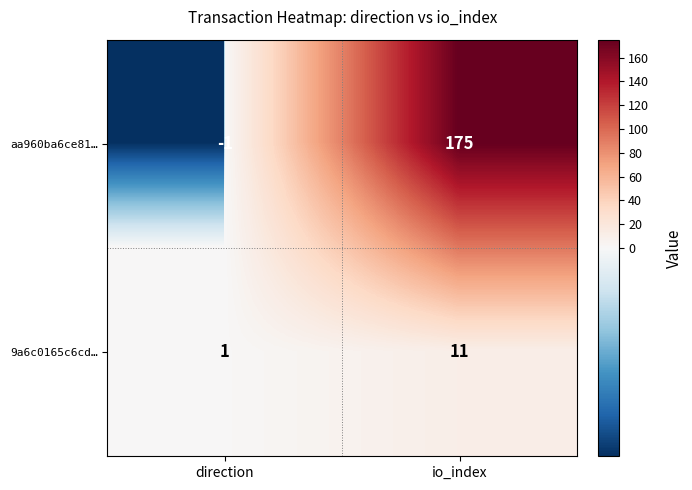

Which series changed the most between direction and io_index?

aa960ba6ce81…